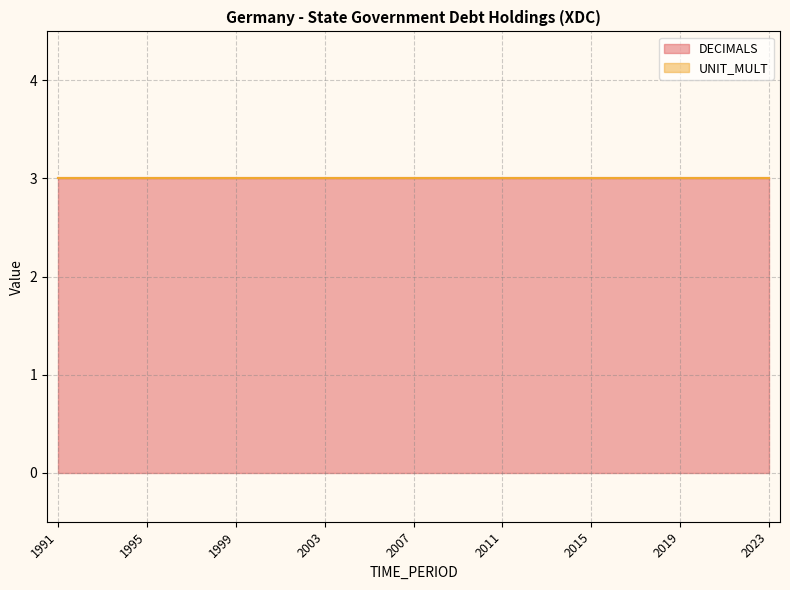

What is the average value of the DECIMALS series?

3